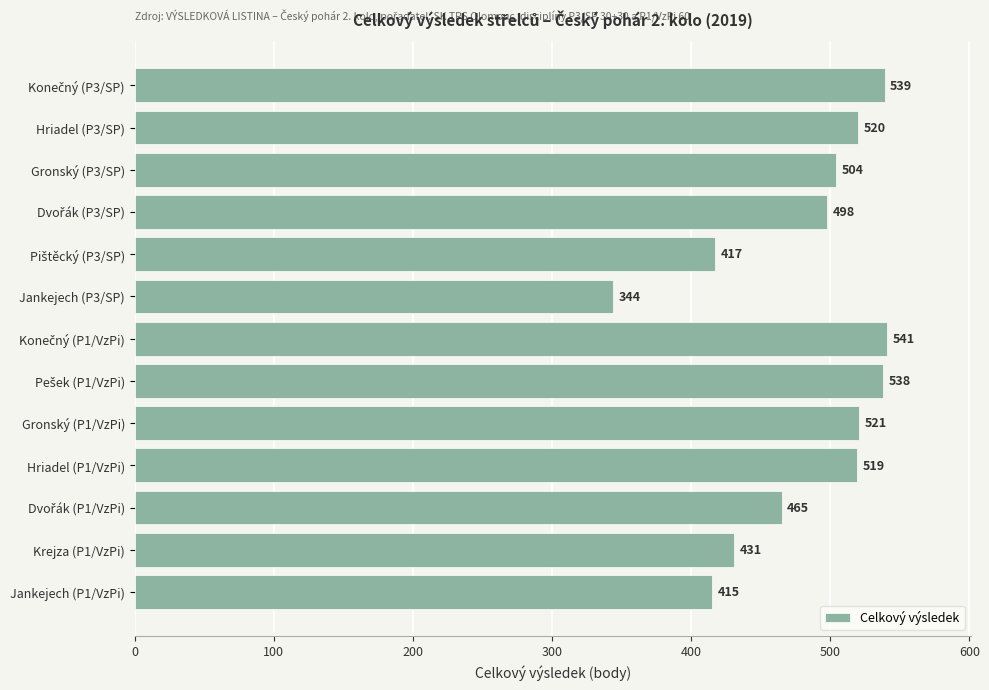

Count the number of data series in this chart.

1